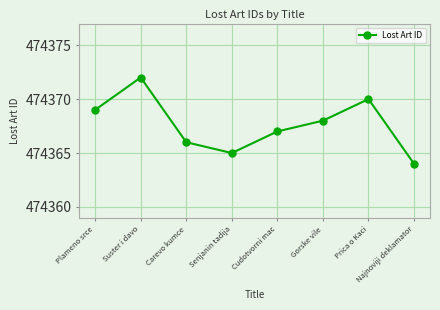

How many interior local valleys (lower than both neighbors) does the data have?

1